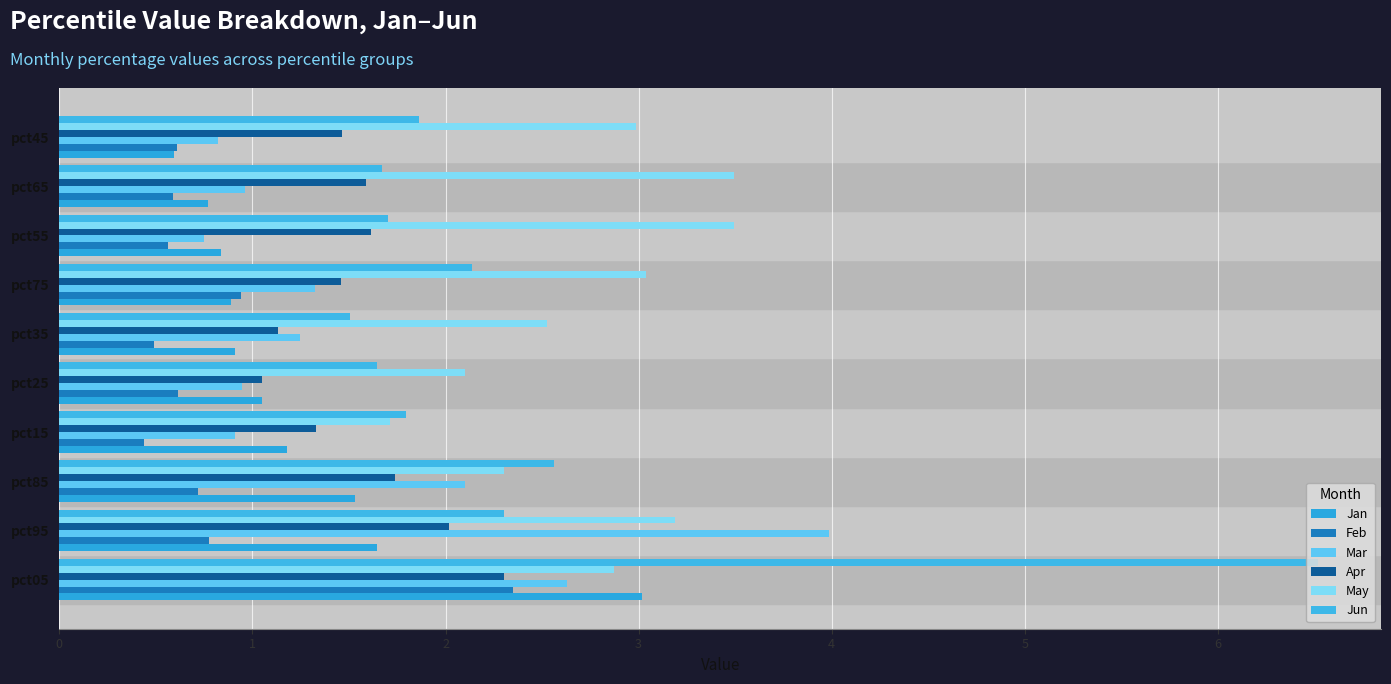

What is the maximum value for Mar?

4.0